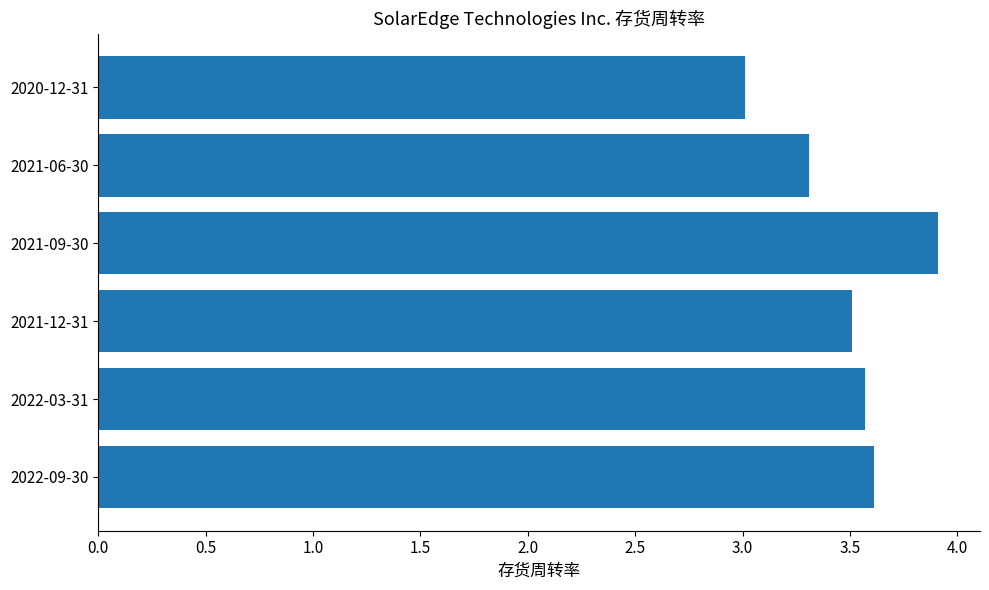

Rank the categories by value from lowest to highest.

2020-12-31, 2021-06-30, 2021-12-31, 2022-03-31, 2022-09-30, 2021-09-30